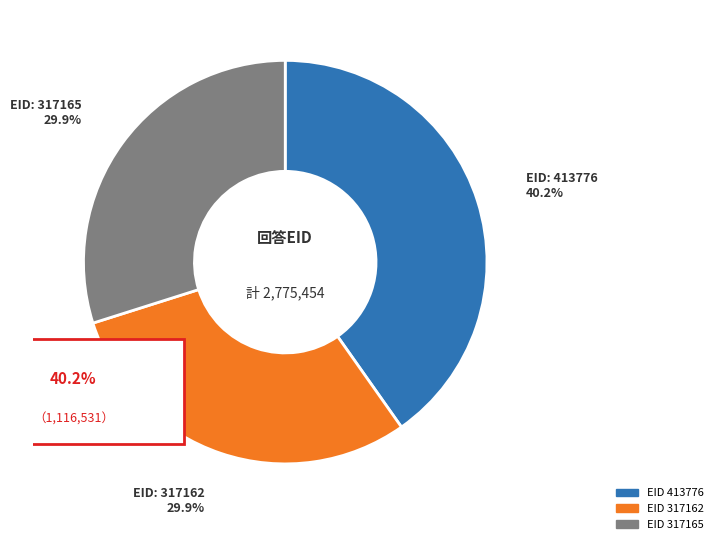

Is 317165 the majority of the pie?

No